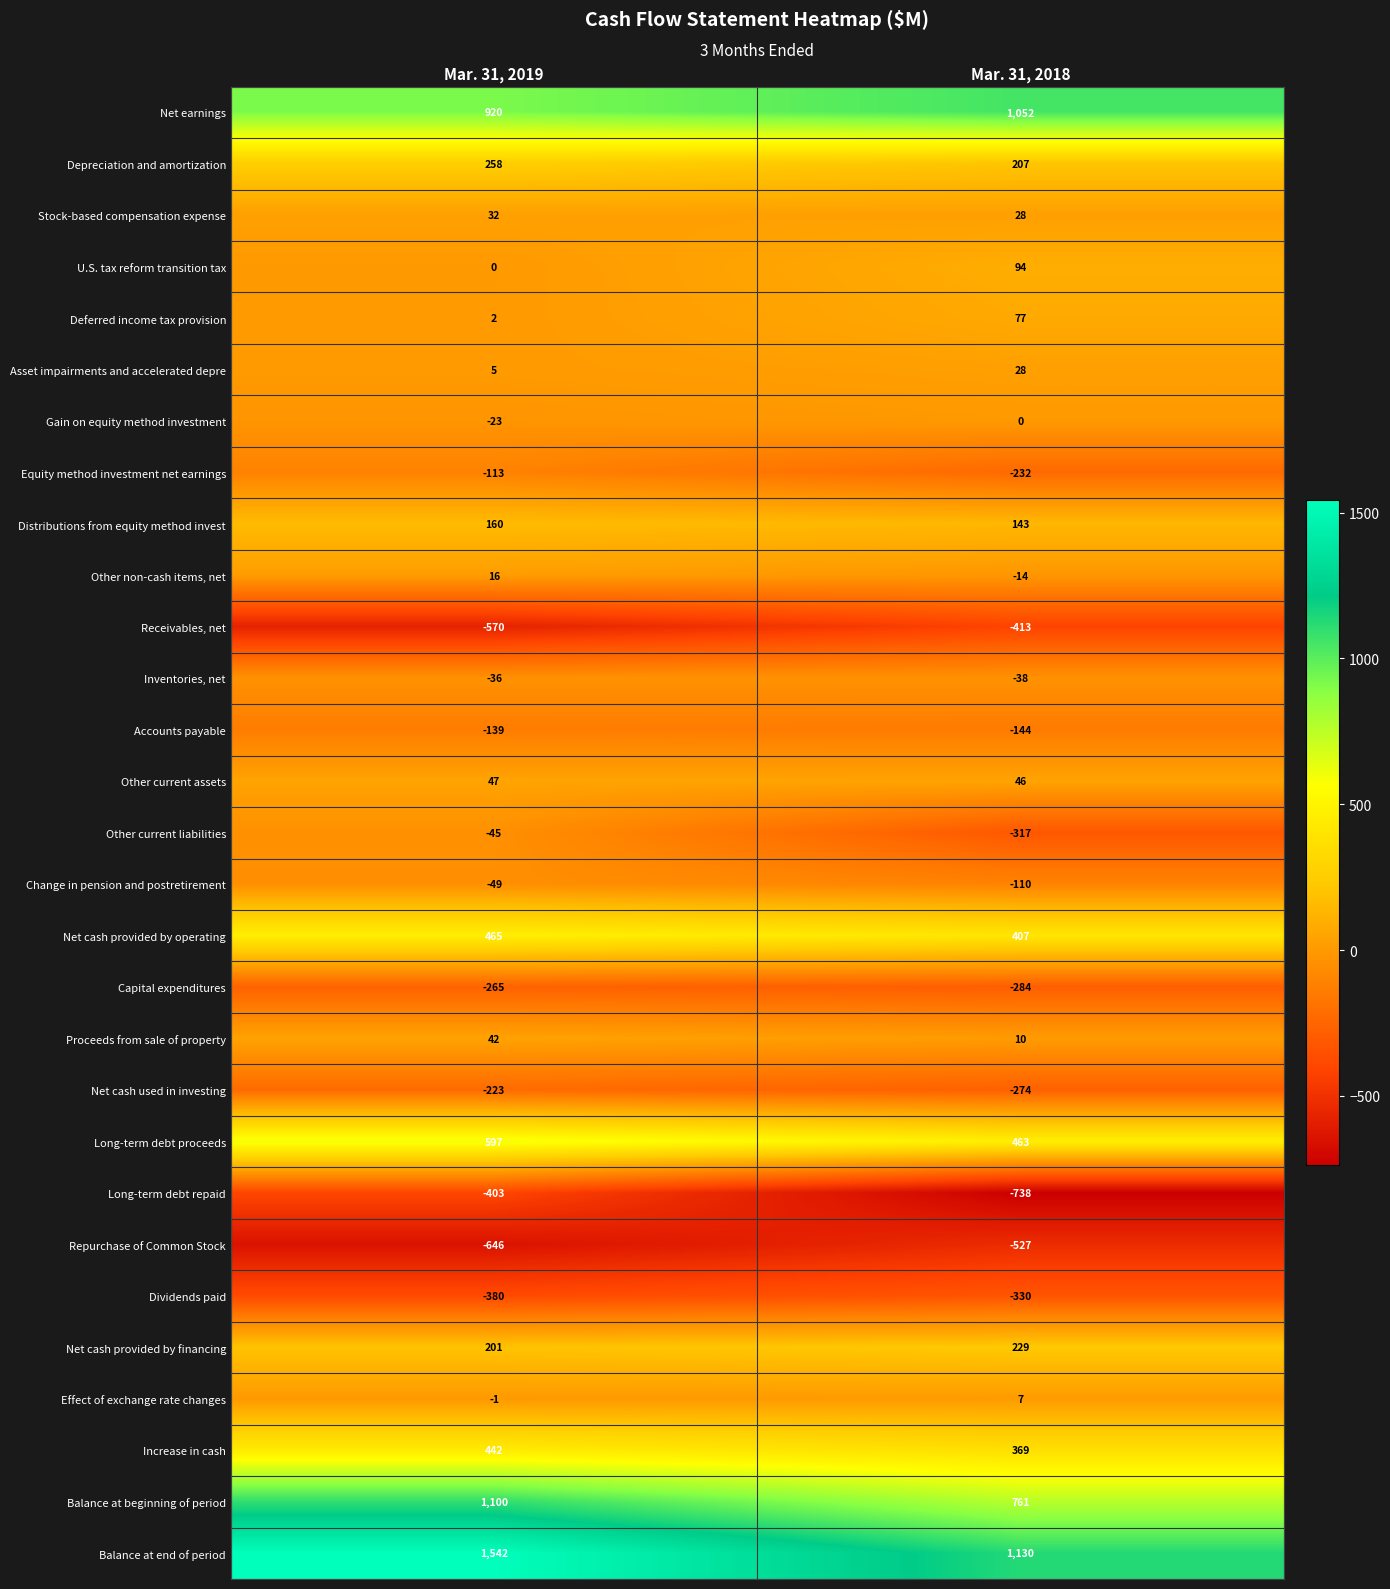

What is the sum of all Asset impairments and accelerated depre values?

33